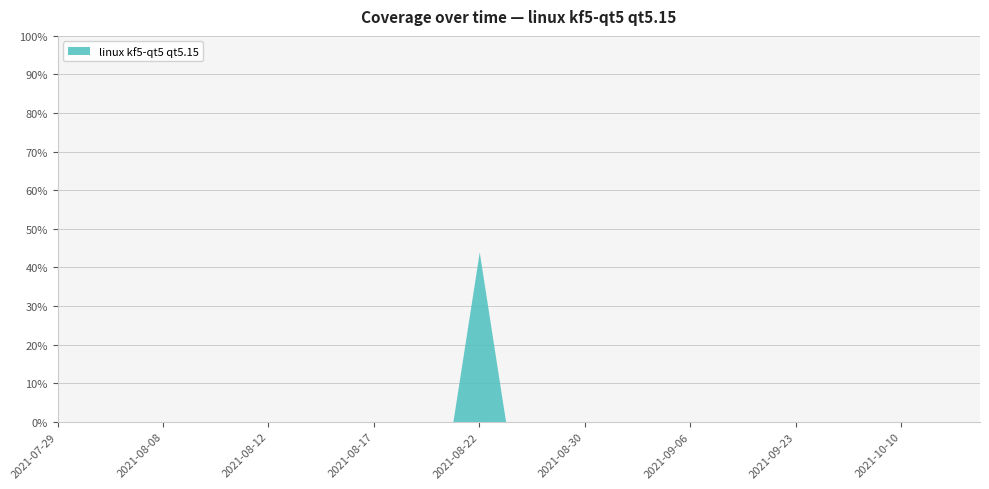

The value at 2021-08-09 is 28. True or false?

False